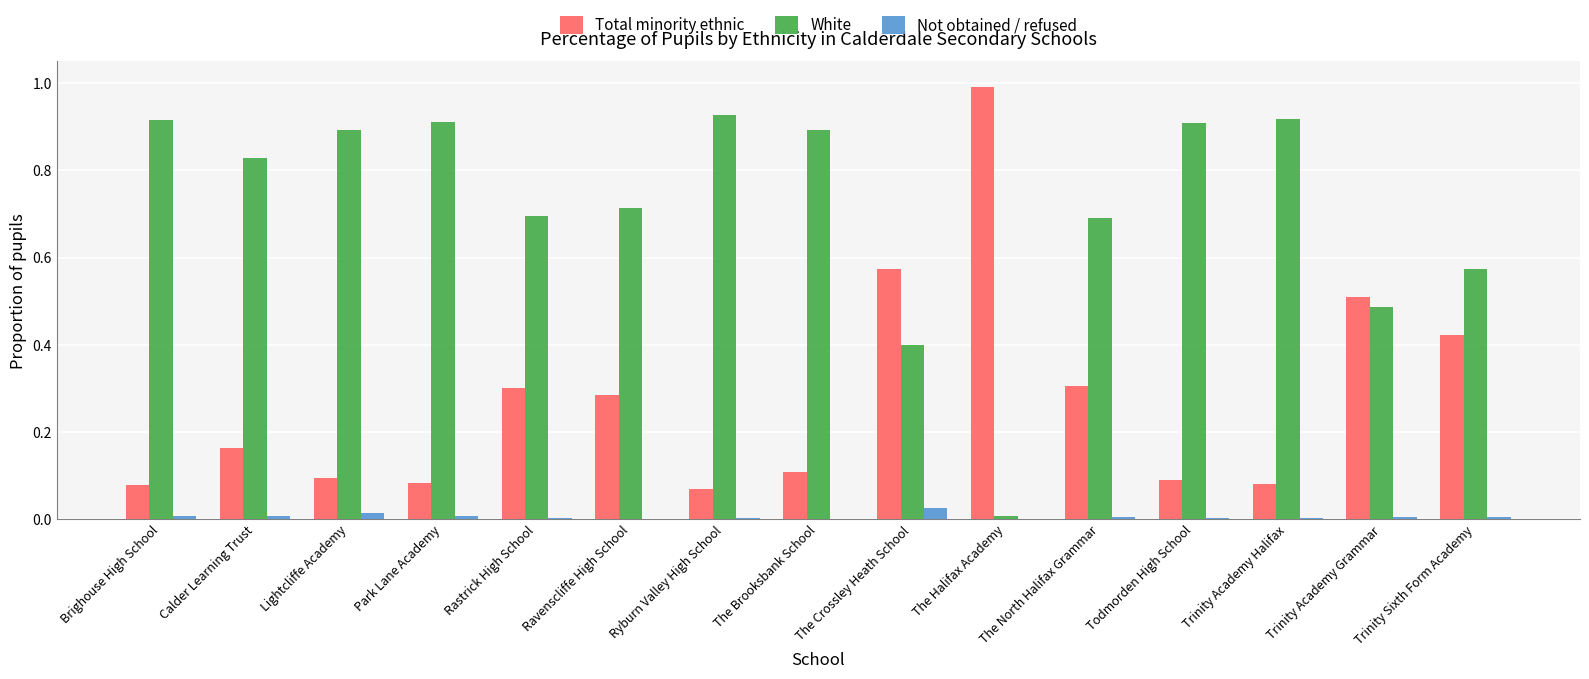

What is the maximum value for Total minority ethnic?

1.0